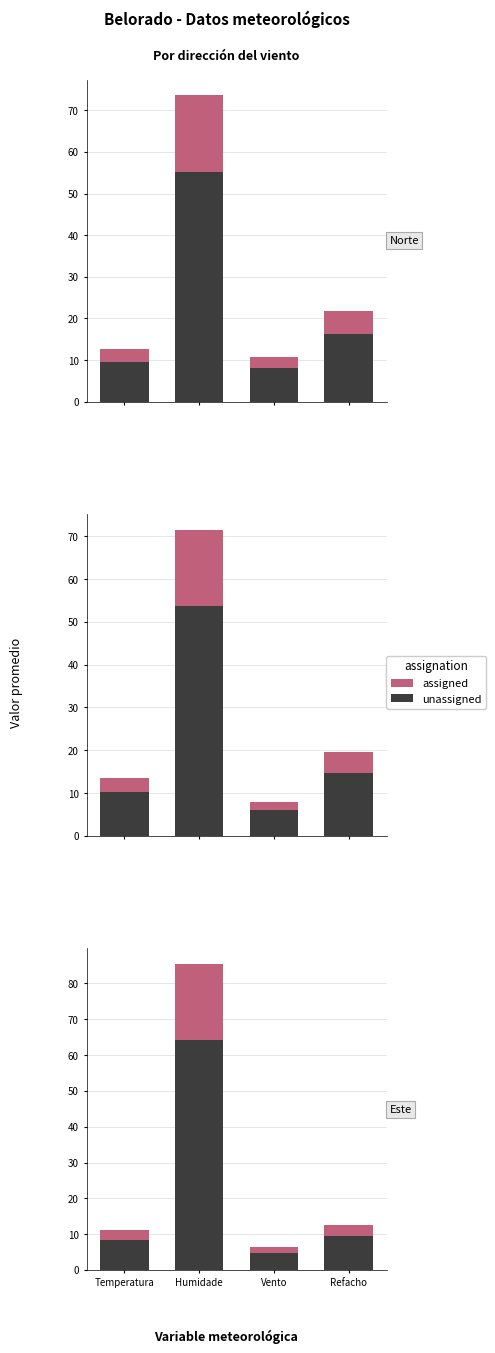

Read the unassigned value at Temperatura.

8.3